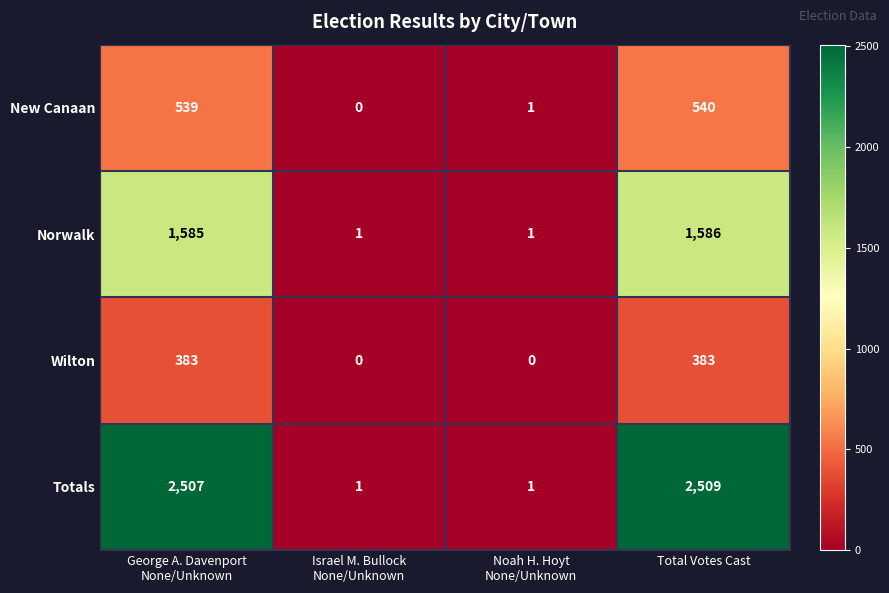

The Totals series shows 4039 at Total Votes Cast. True or false?

False